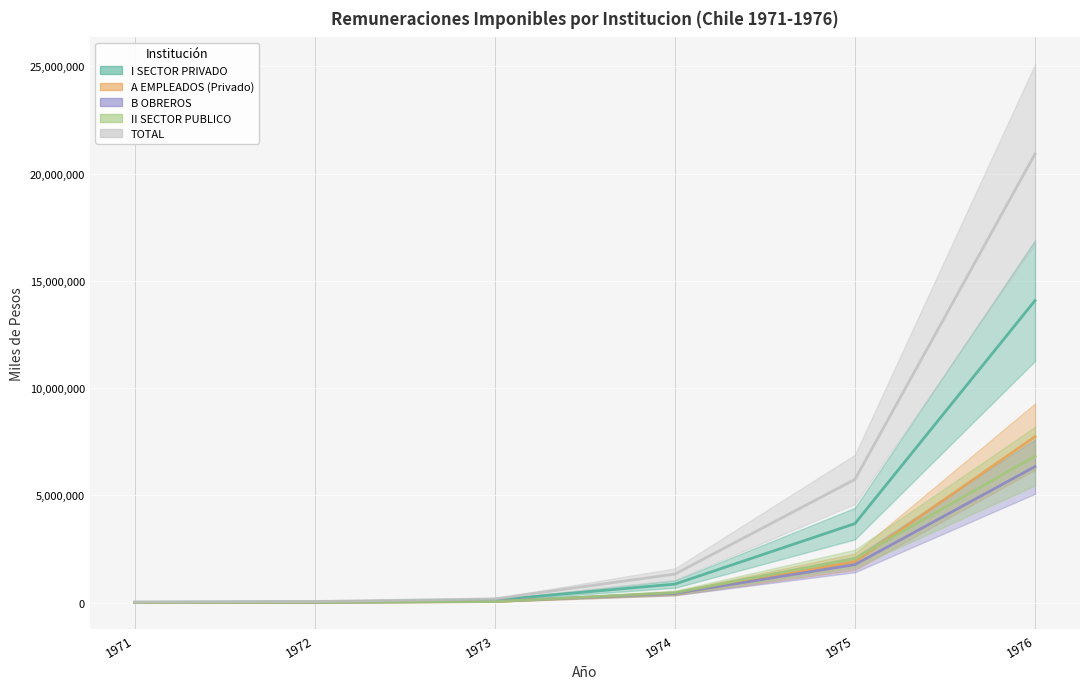

Which has a higher value, 1976 or 1971?

1976